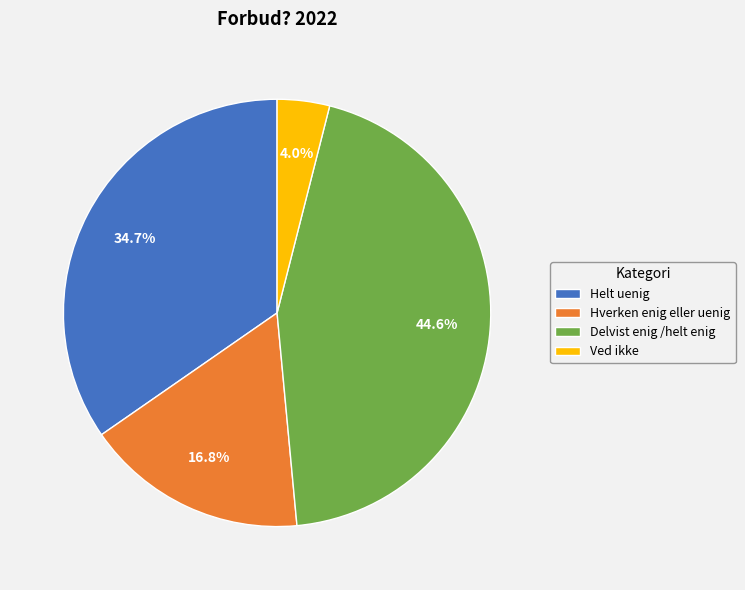

Is Helt uenig the majority of the pie?

No